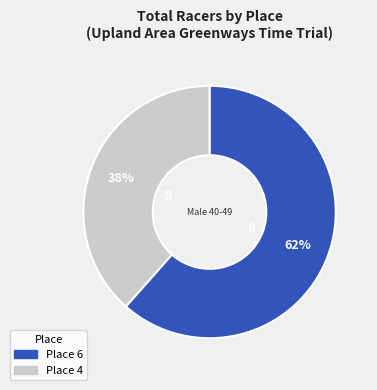

Which category has the biggest portion of the pie?

Place 6